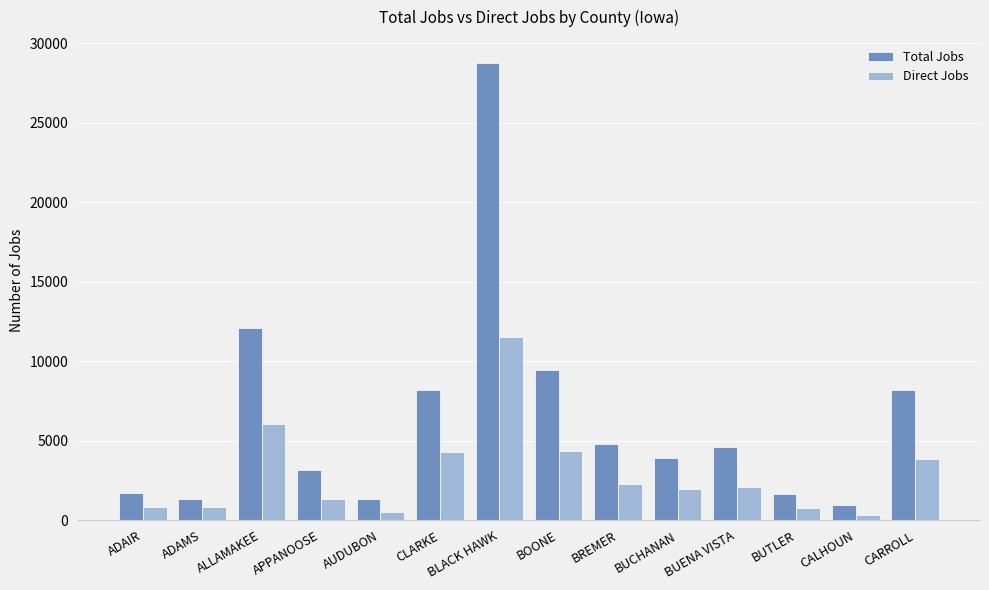

How many series are shown in this chart?

2